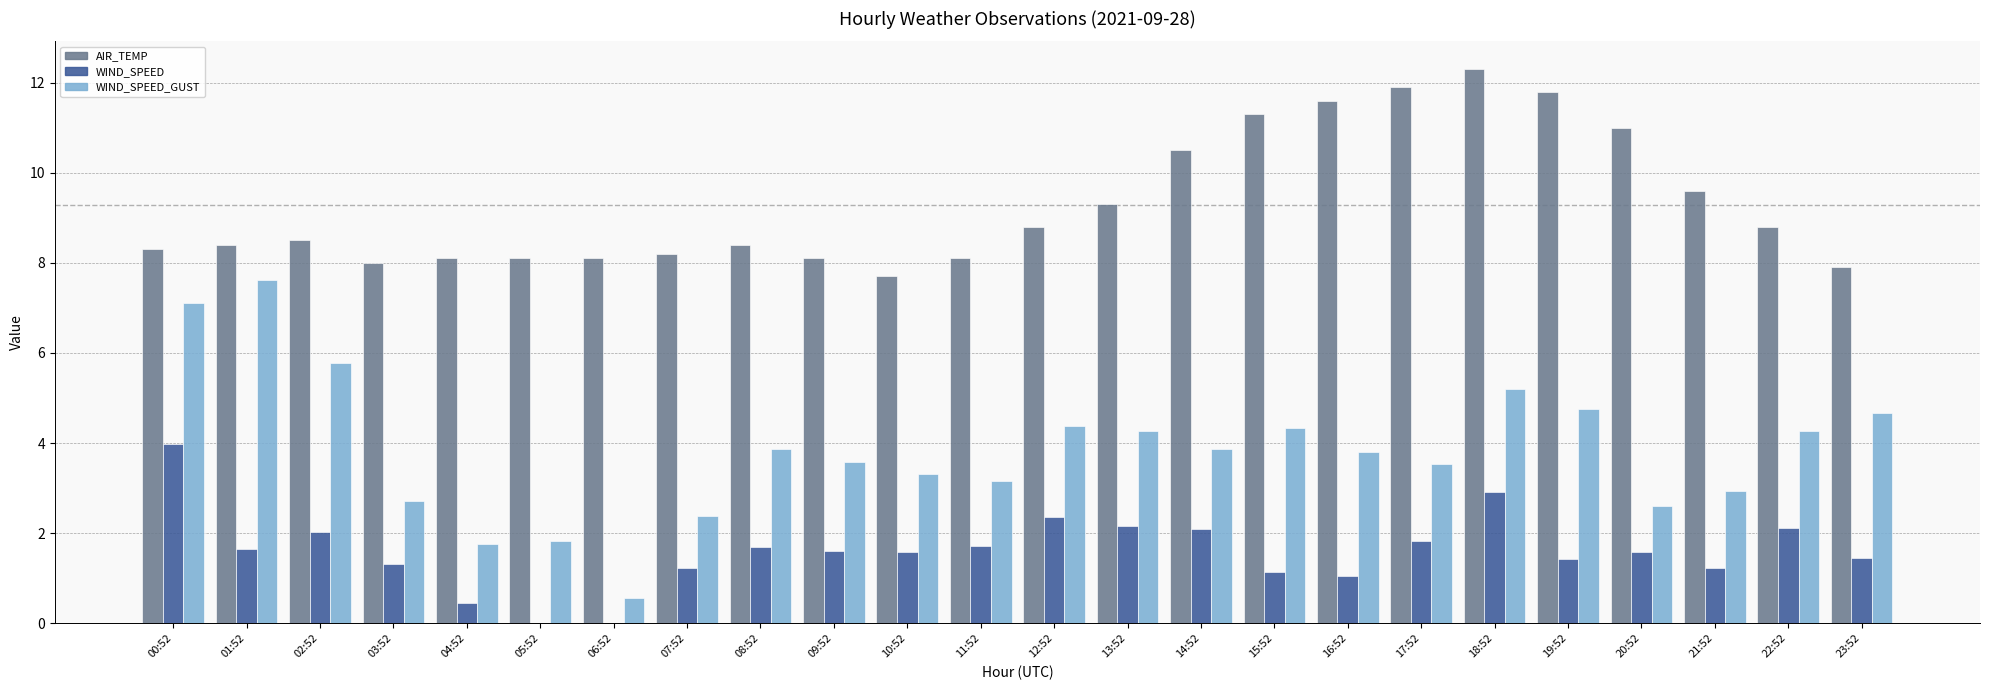

Are the bars horizontal?

No